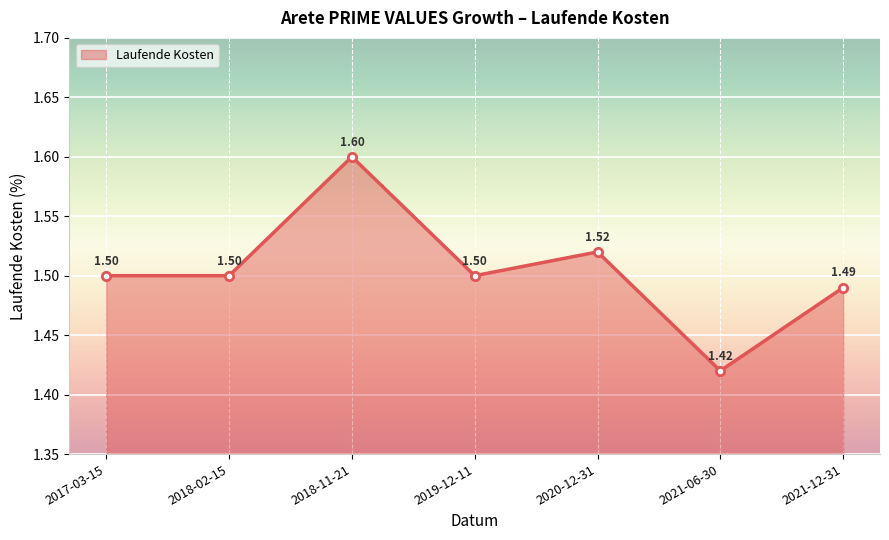

The chart shows a value of 0.4 at 2019-12-11. True or false?

False